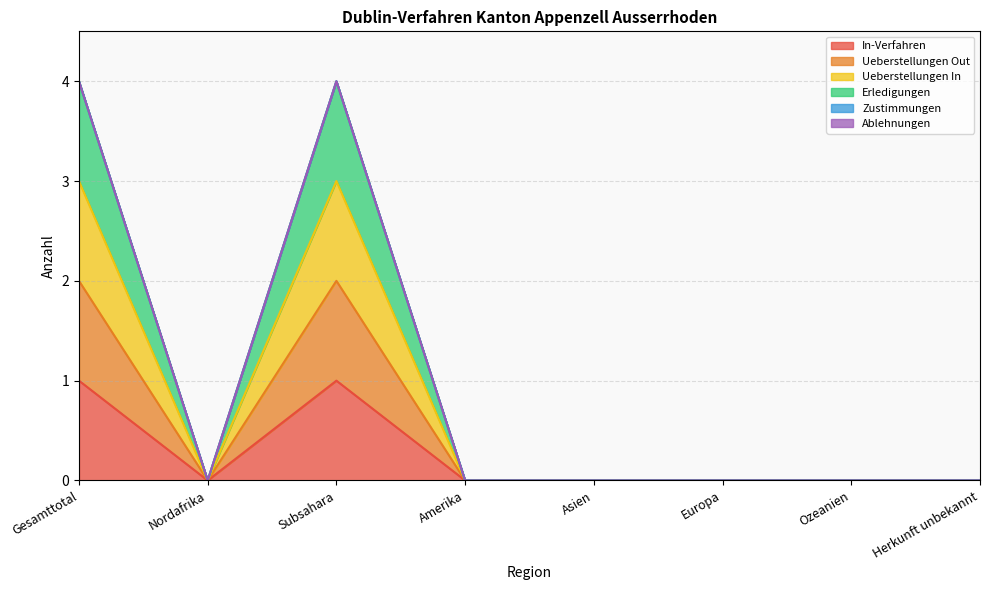

What is the greatest value displayed?

4